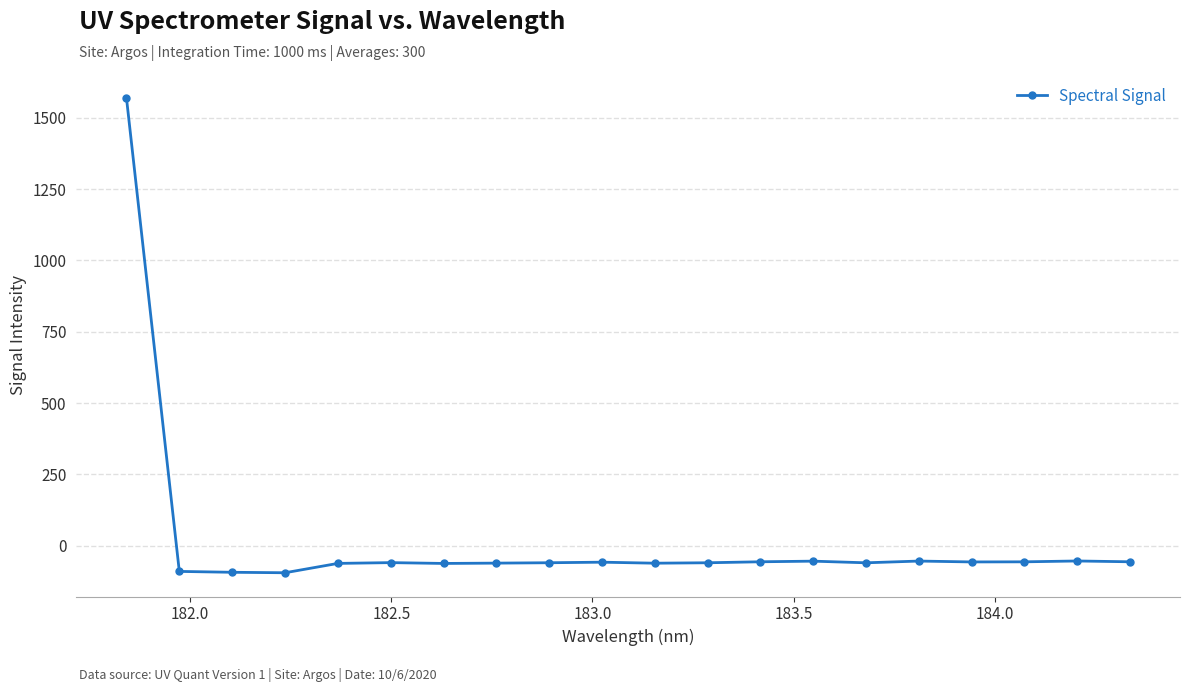

How many values are above zero?

1